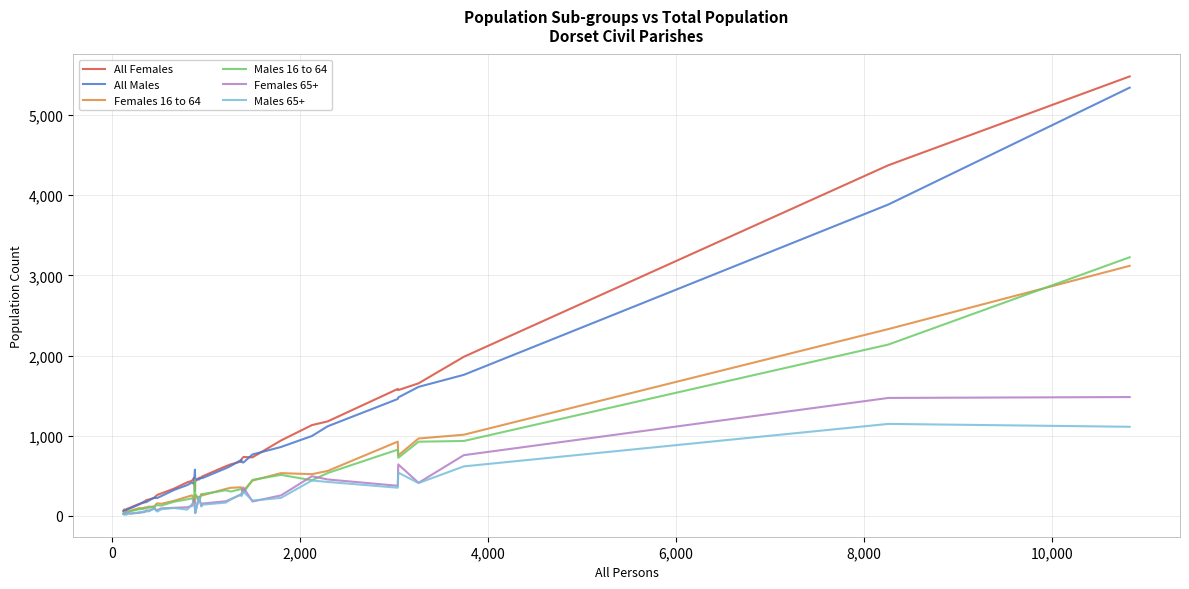

What is the greatest value displayed?

5482